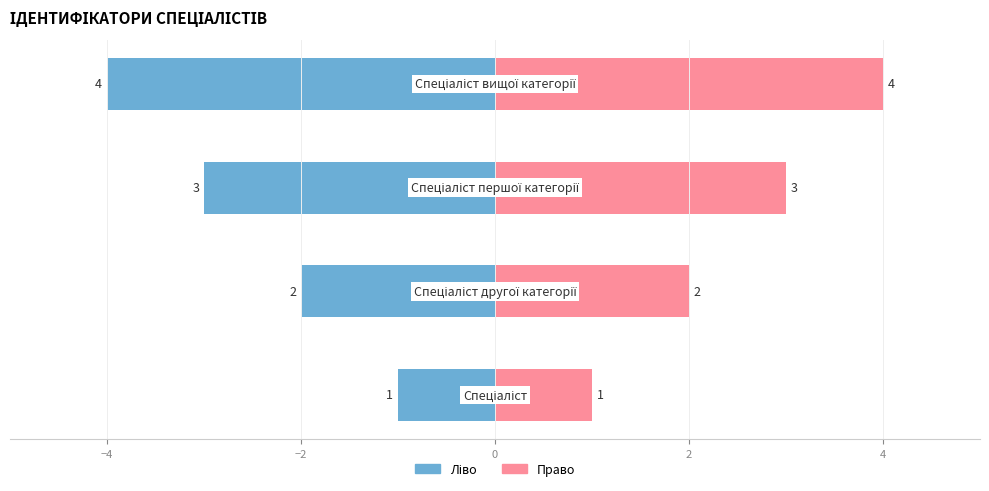

Rank the series at −4 from highest to lowest value.

Ідентифікатор (право), Ідентифікатор (ліво)